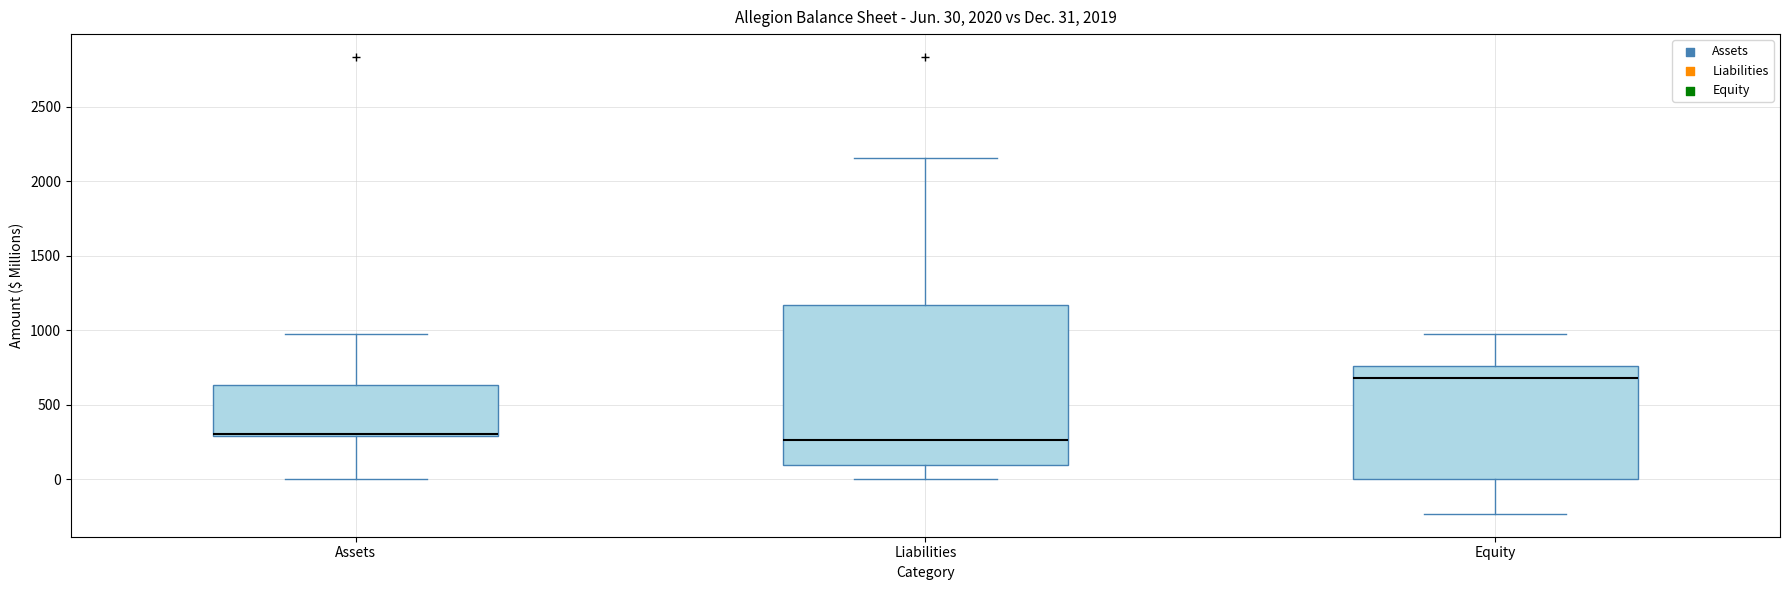

Which box is the tallest, from its lower edge to its upper edge?

Liabilities